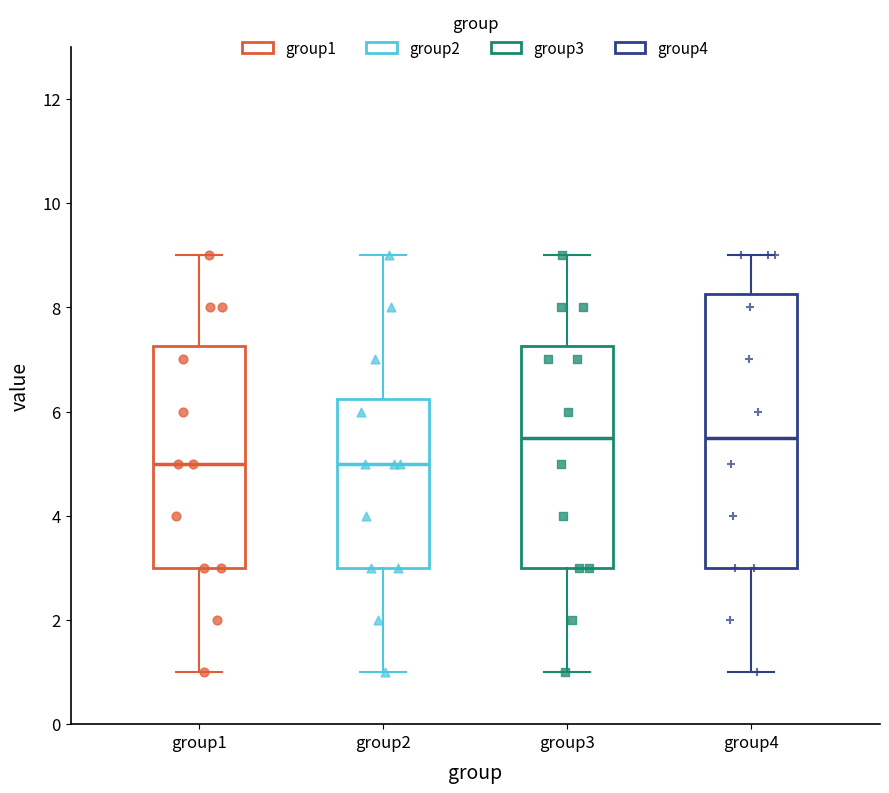

Which box is the tallest, from its lower edge to its upper edge?

group4